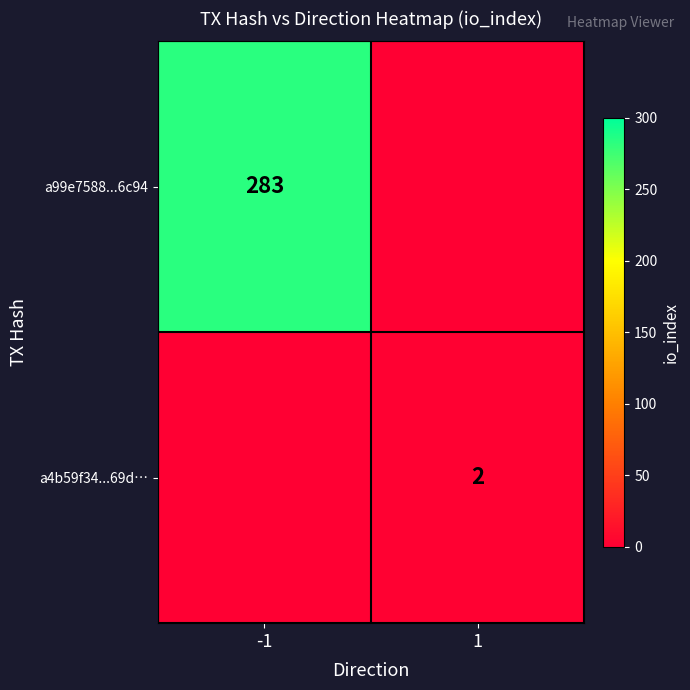

At which category does the chart reach its minimum across all series?

1